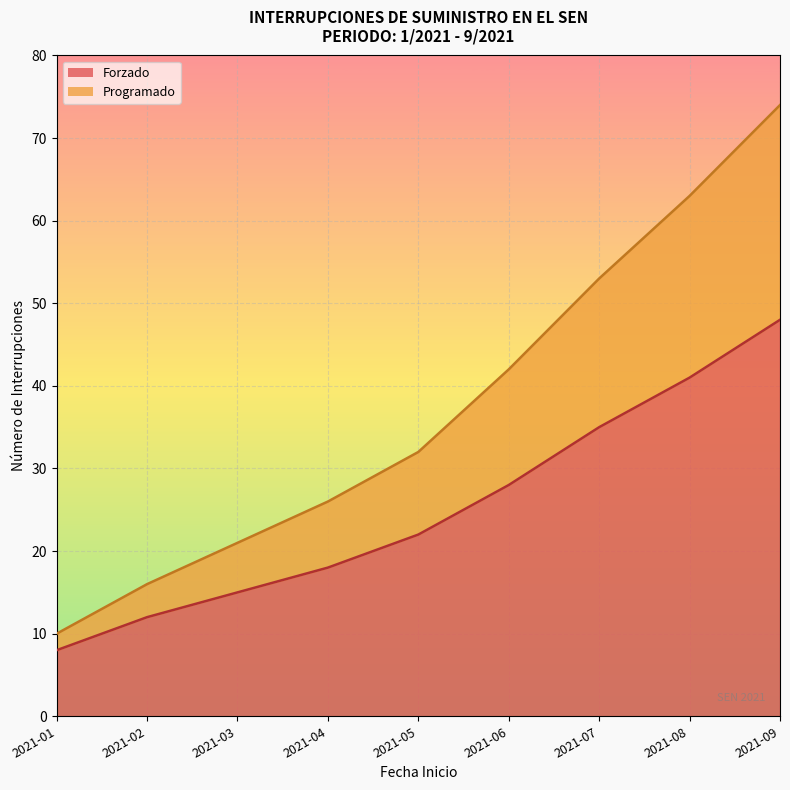

At 2021-07, list the series in order from smallest to largest.

Forzado, Programado